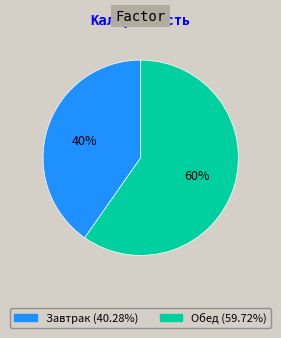

Is the sum of Завтрак and Обед greater than half?

Yes